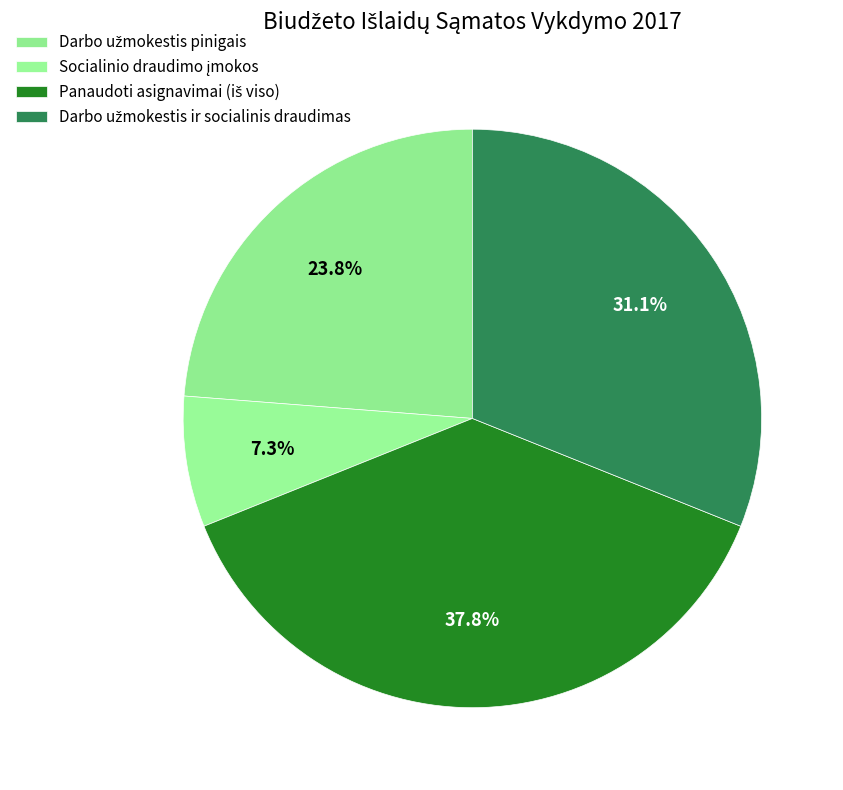

How many segments does this pie chart have?

4